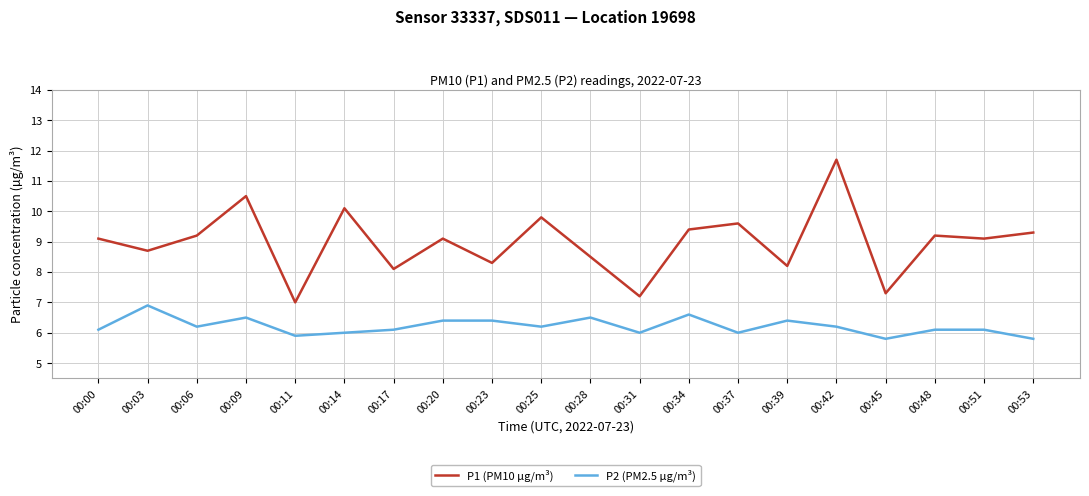

Which series has the largest range (max minus min)?

P1 (PM10 µg/m³)